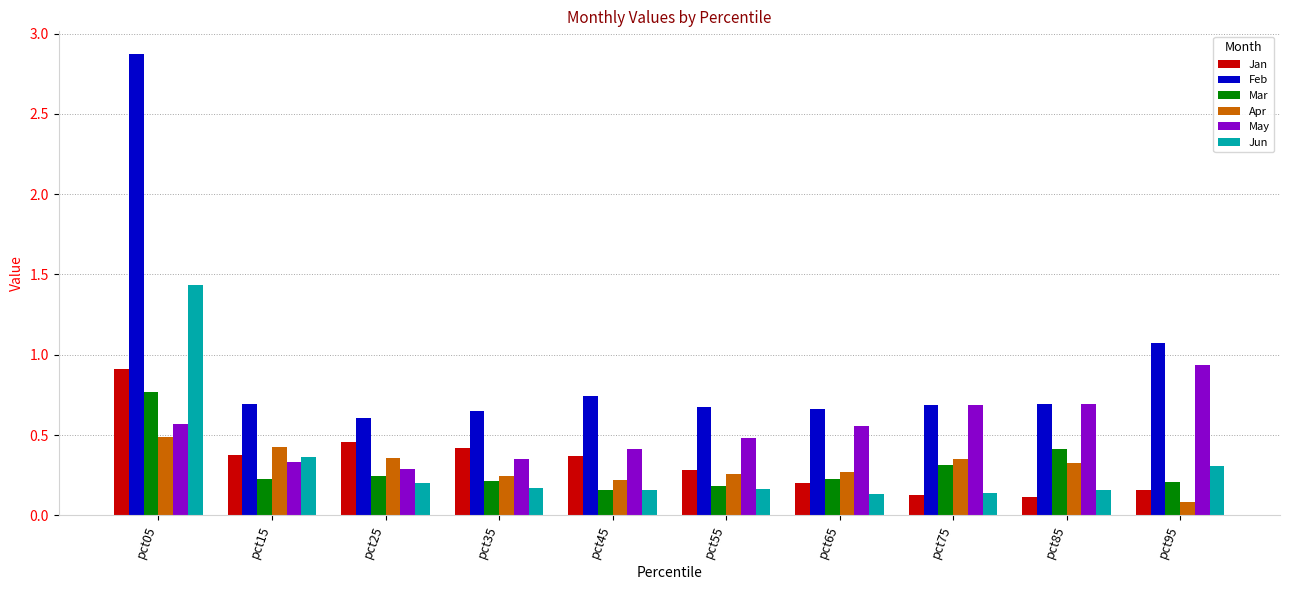

Which category has the lowest value across all series?

pct95